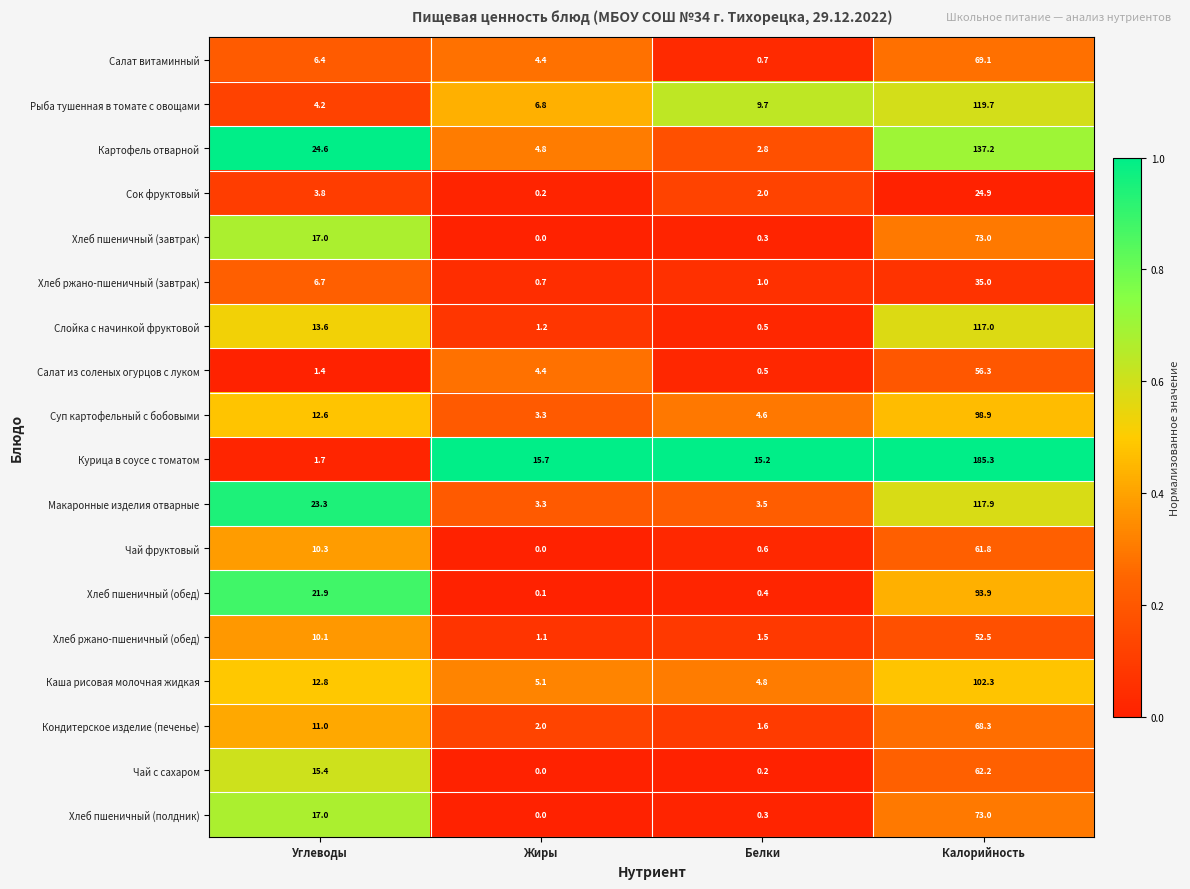

Which series changed the most between Жиры and Белки?

Салат из соленых огурцов с луком